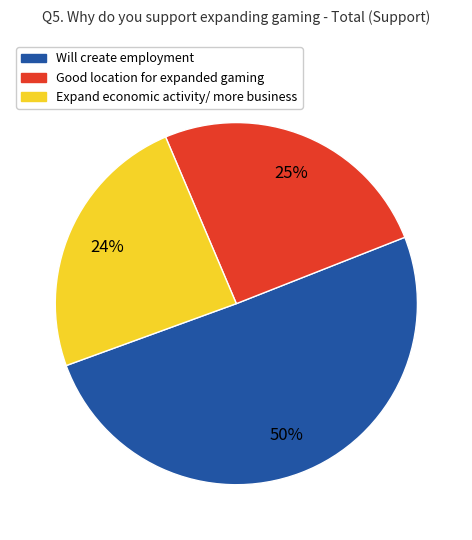

Is it true that Expand economic activity/ more business is 36% of the pie?

False